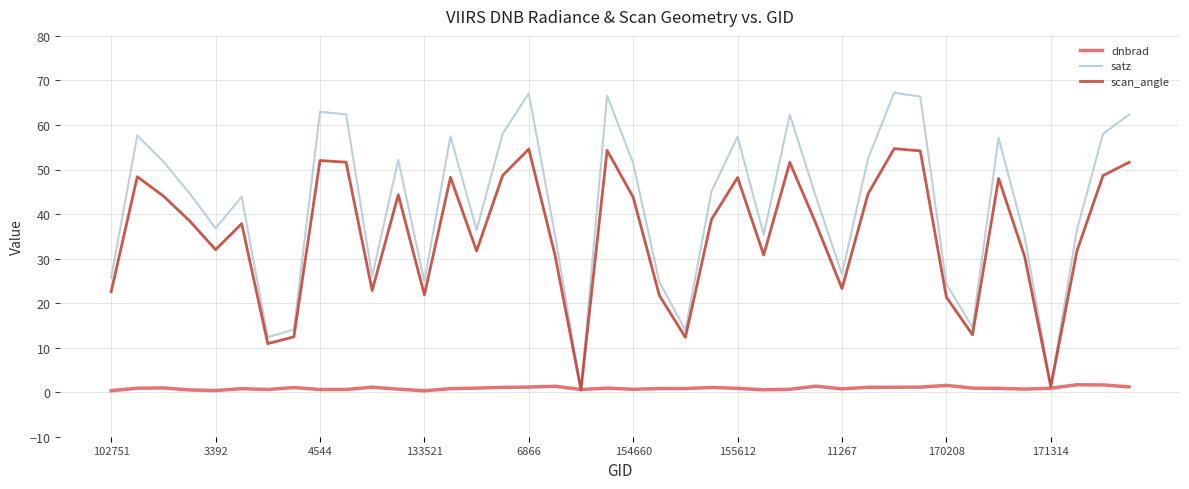

What is the maximum value shown in the chart?

67.2